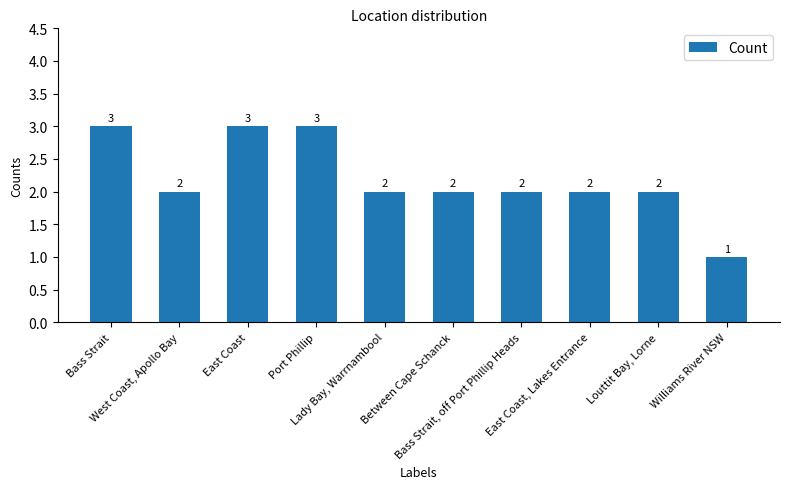

What is the value of the 5th bar from the left?

2